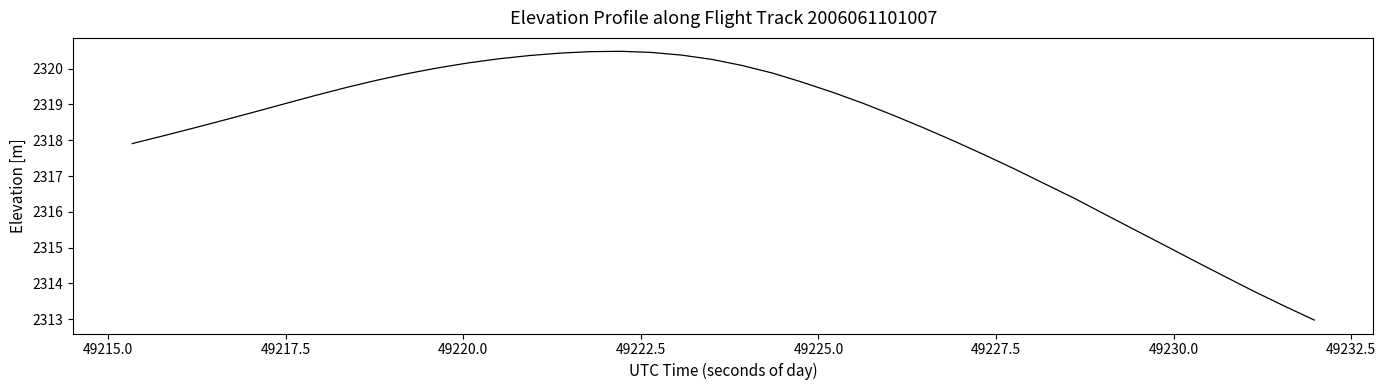

What is the minimum value shown in the chart?

2313.0